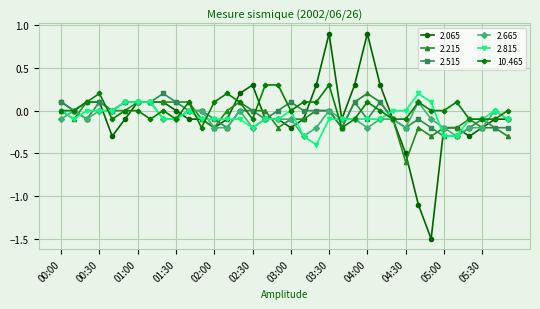

What is the minimum value for 2.065?

-1.5